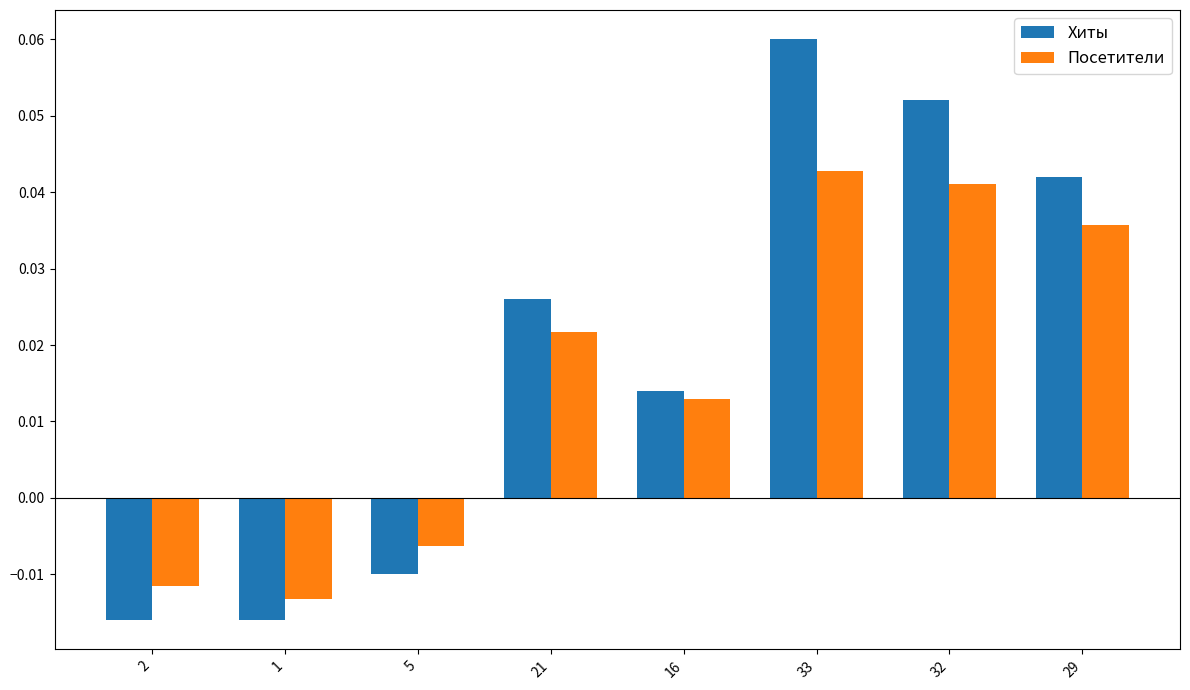

Where does the Посетители series first go above 0?

21